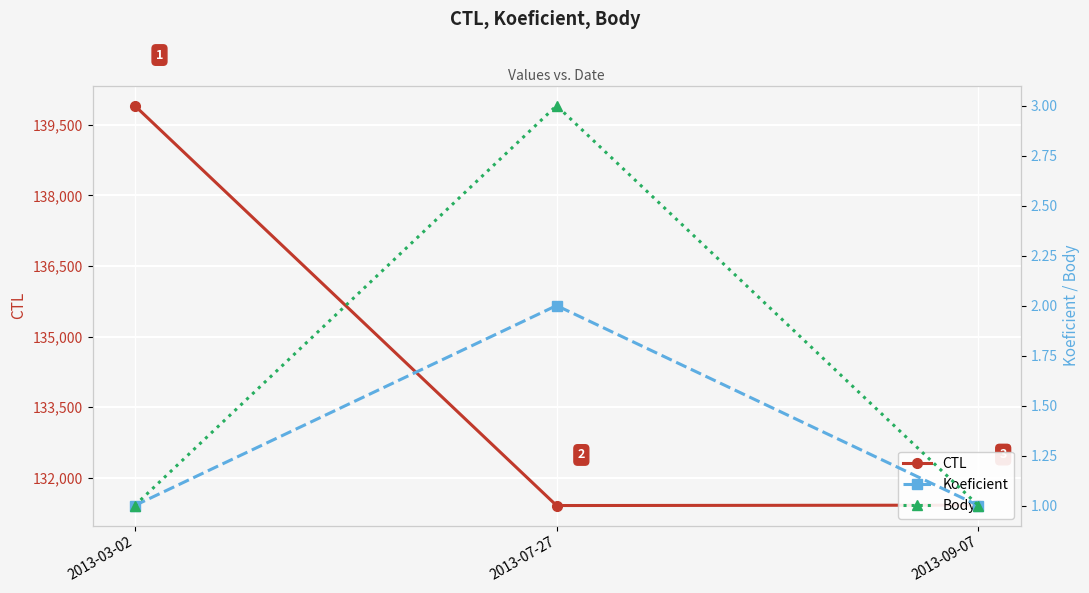

What is the difference between the CTL values at 2013-07-27 and 2013-03-02?

8495